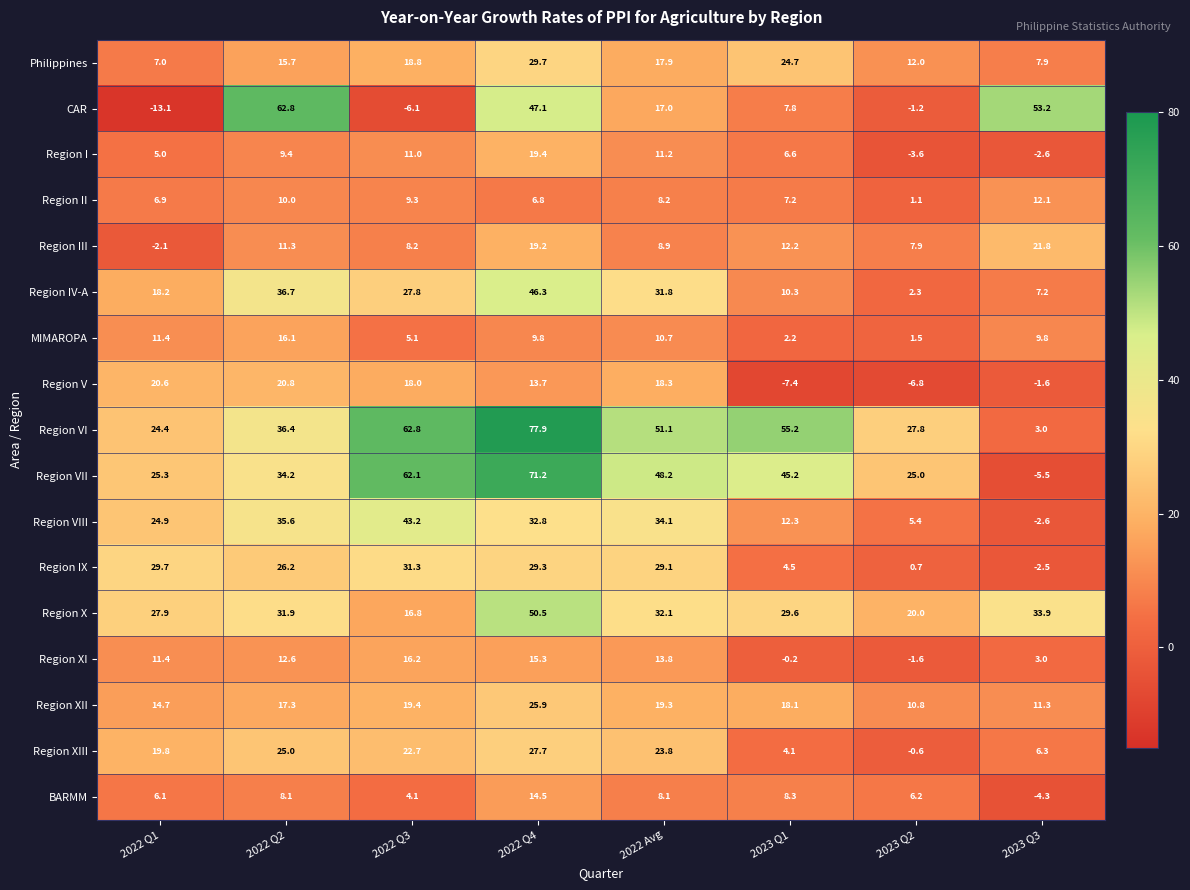

How many distinct data groups are displayed?

17